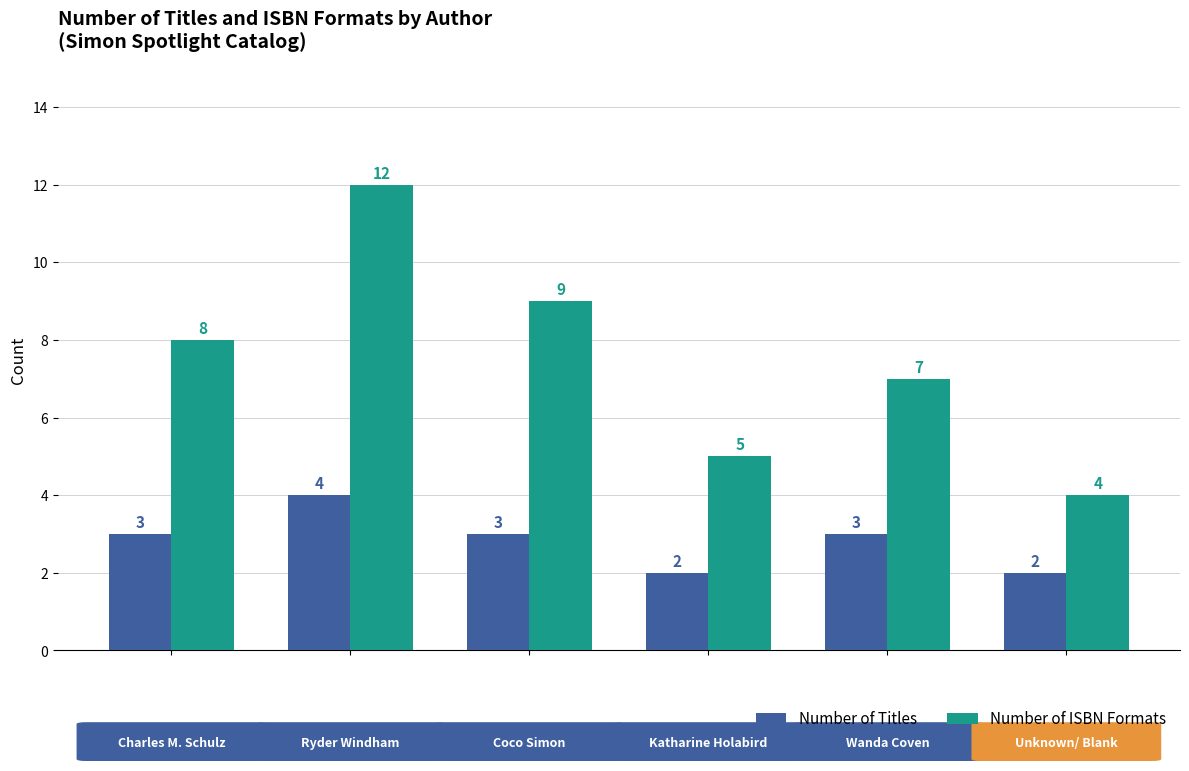

List the series in order of their peak value, highest first.

Number of ISBN Formats, Number of Titles